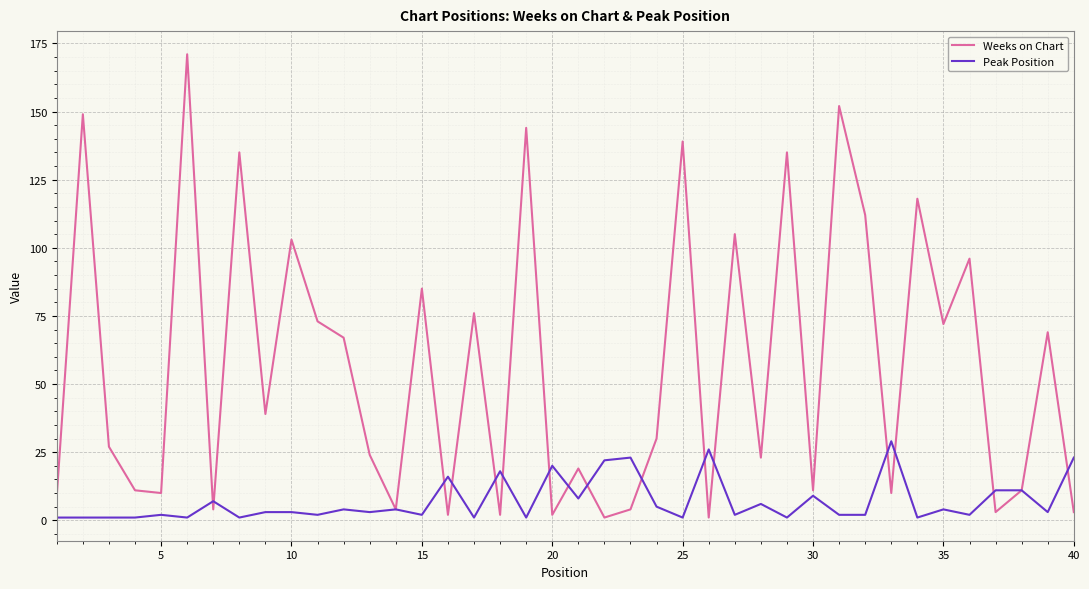

List the series in order of their peak value, highest first.

Weeks on Chart, Peak Position